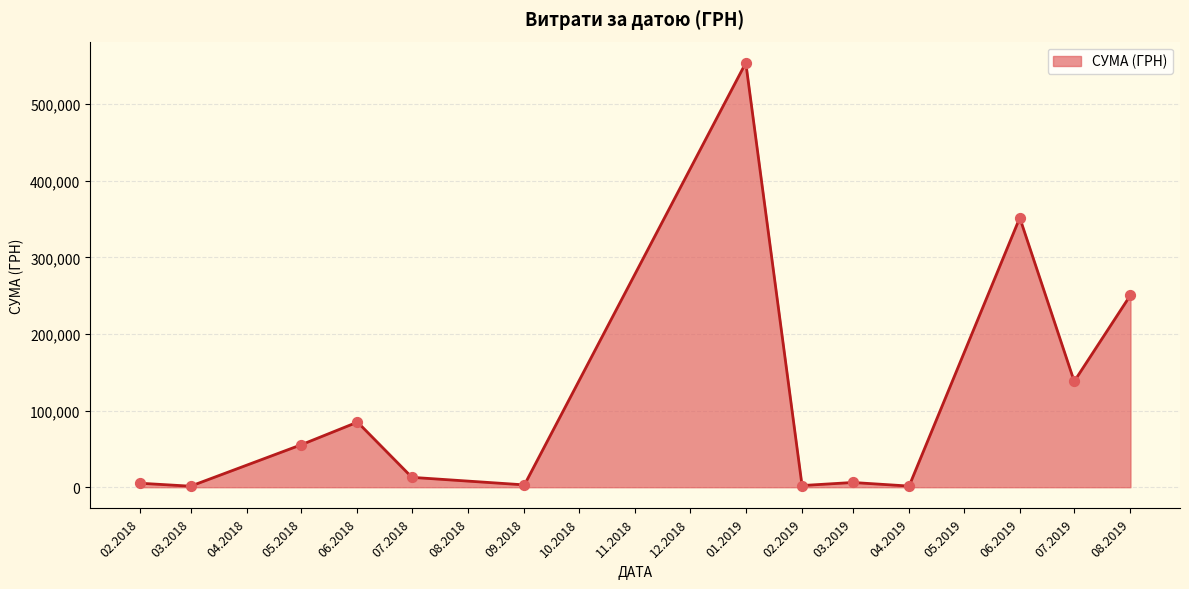

Approximately how many times larger is the value at 07.2019 compared to 06.2018?

1.6